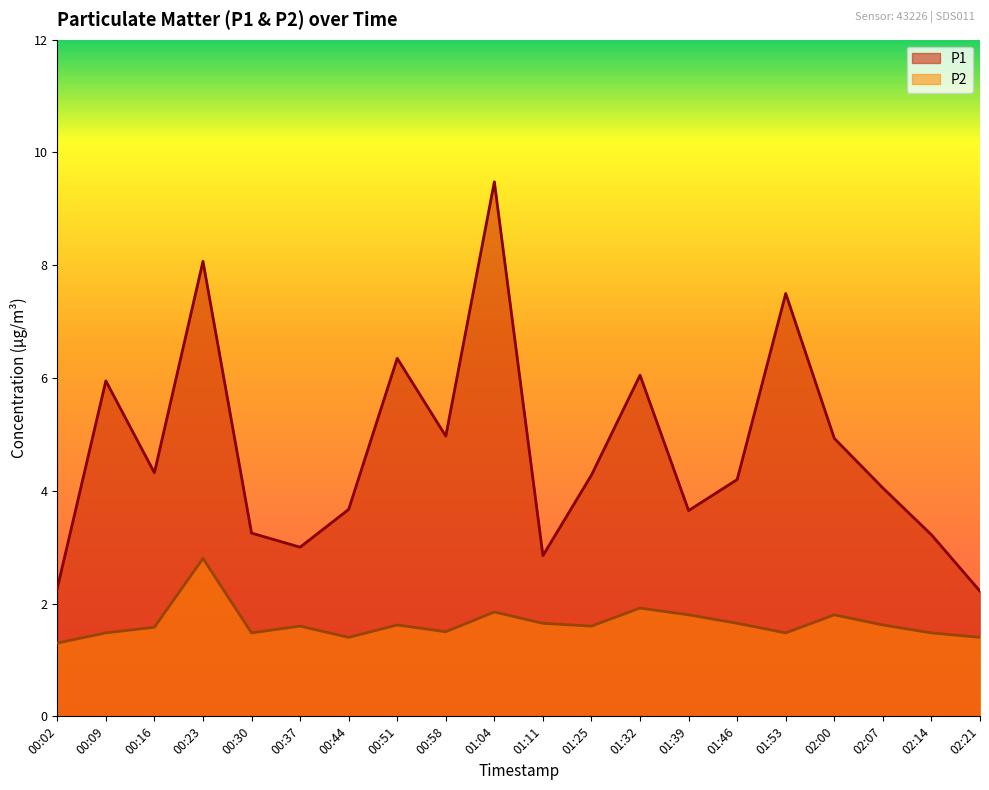

The value of P2 at 02:21 is 0.4. True or false?

False